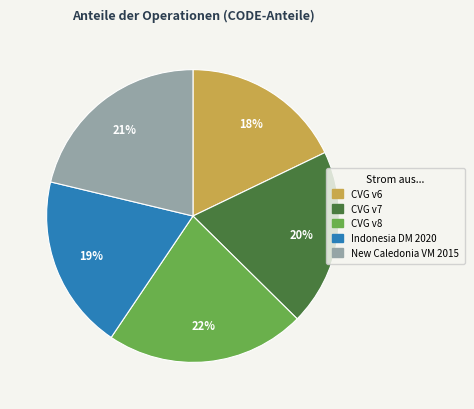

Is there any slice that represents more than half of the pie?

No